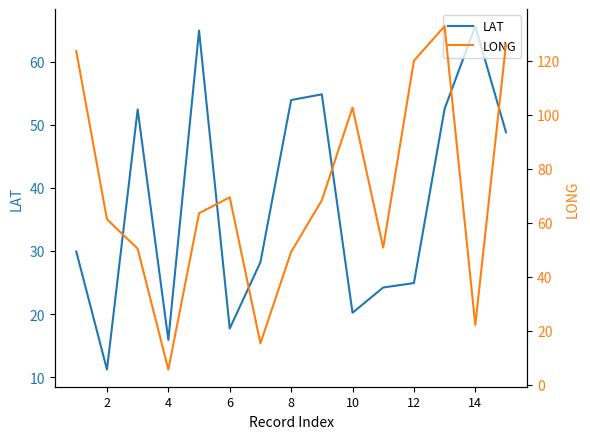

The LAT series shows 24.9 at 12. True or false?

True